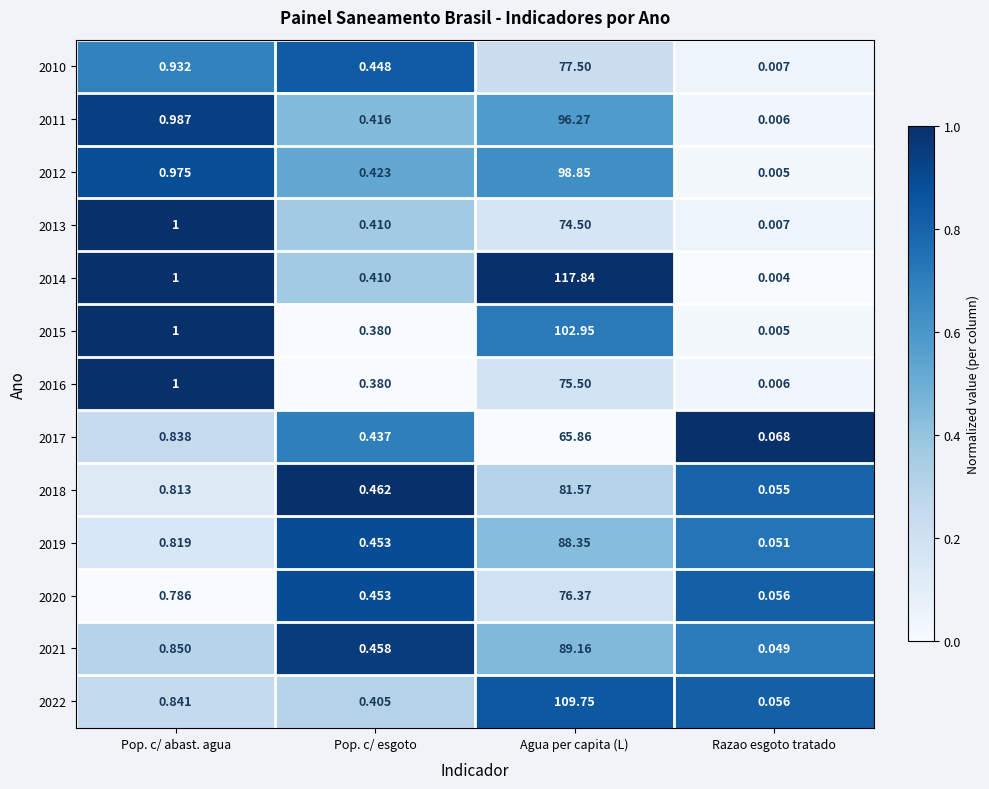

What is the total value across all series at Pop. c/ abast. agua?

11.8